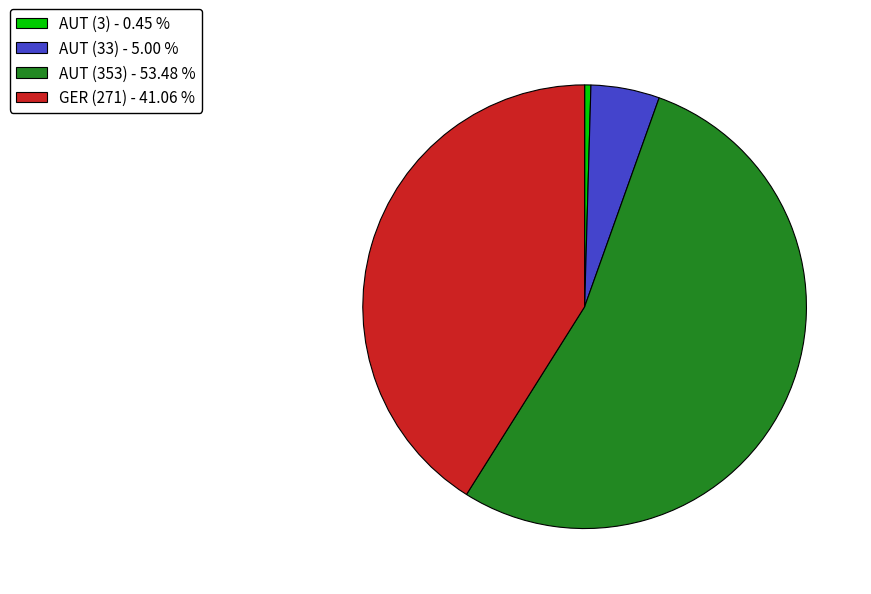

Does any single category account for the majority?

Yes